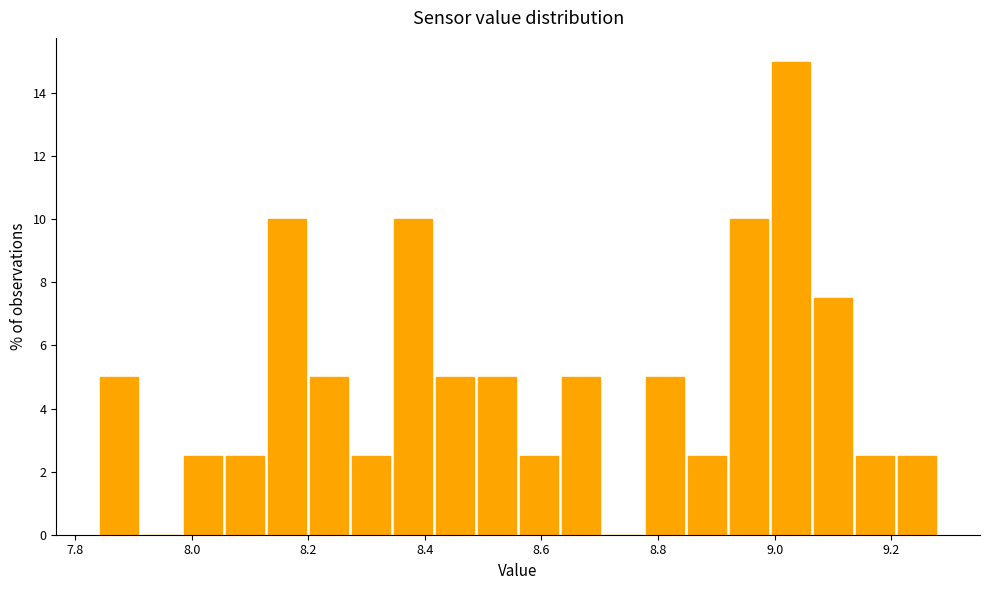

Around what value on the x-axis is the tallest bar? Give the approximate position of its centre, as read against the axis.

9.02